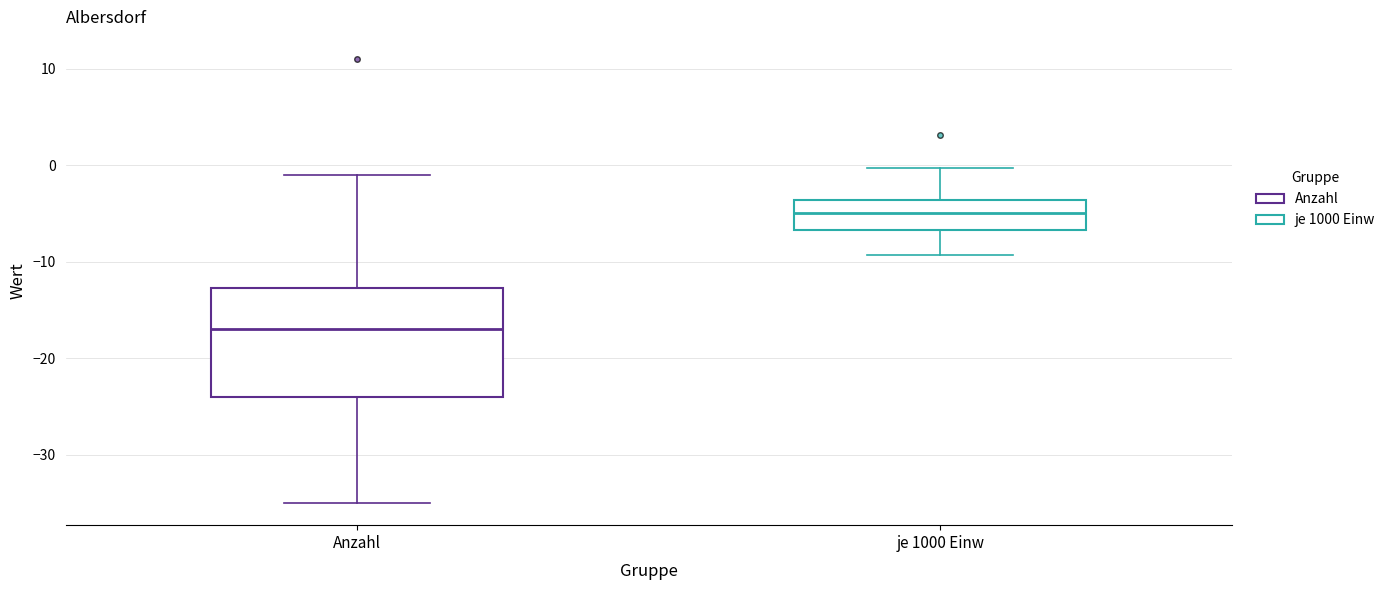

Reading left to right, transcribe this box plot: for each box, give where its median line is, the range the box spans, and where its two whiskers end, as read against the y-axis. The values are not printed on the chart, so give them approximately, as read against the axis.

Anzahl: median -17, box -24 to -13, whiskers -35 to -1
je 1000 Einw: median -5, box -7 to -4, whiskers -9 to 0